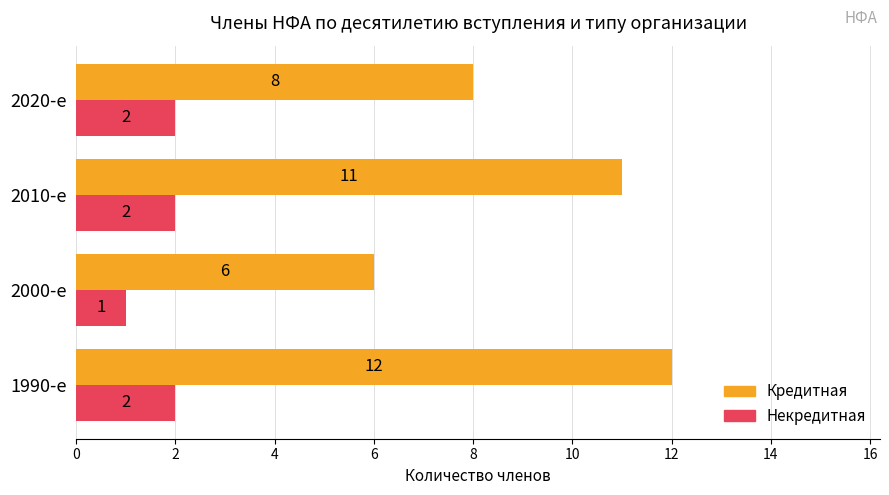

The value of Кредитная at 1990-е is 12. True or false?

True